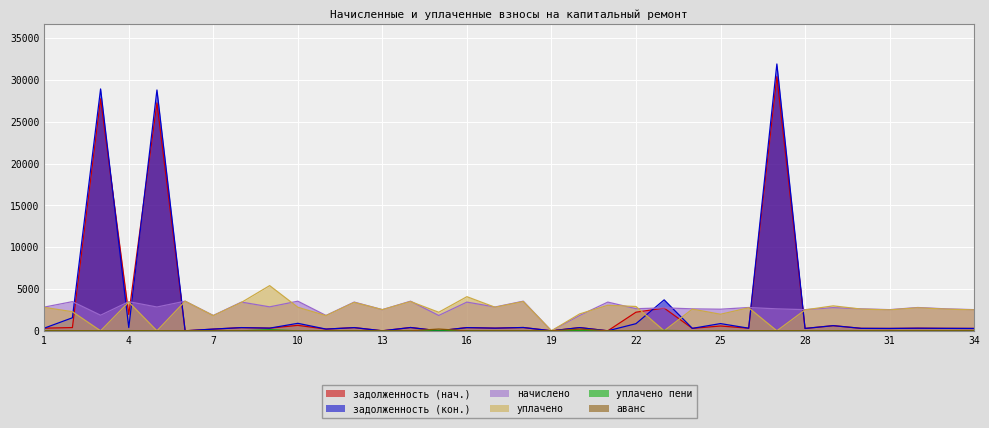

The аванс series shows -68.1 at 33. True or false?

False